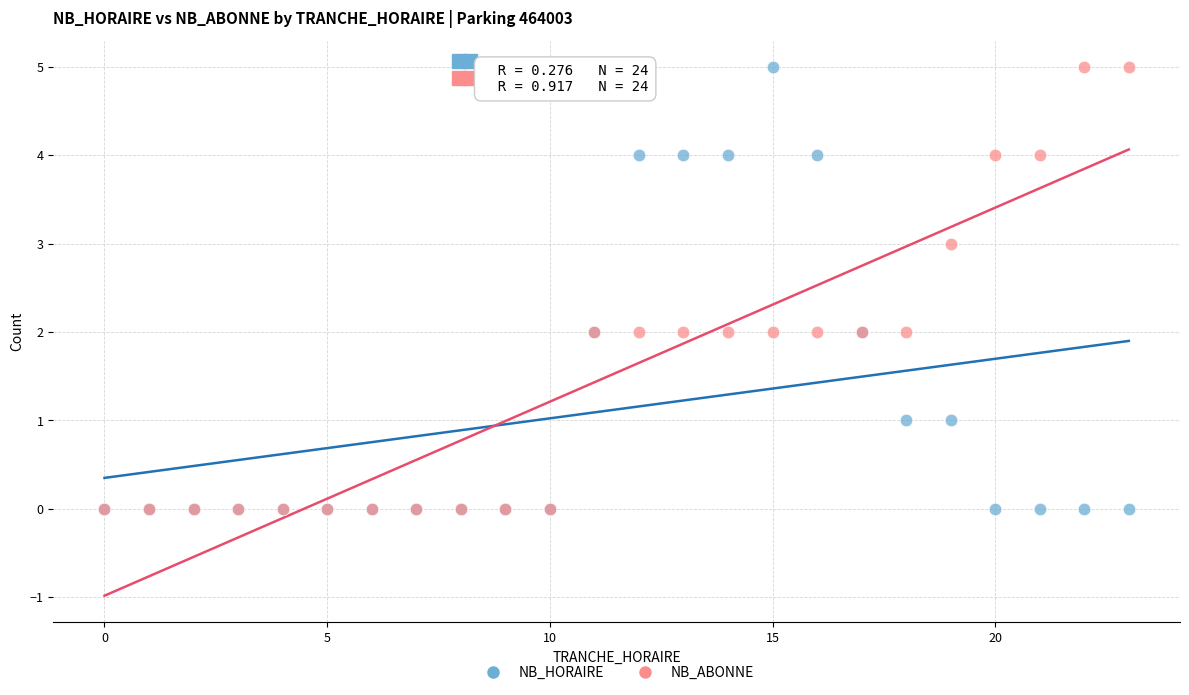

What are all the series names shown in the legend?

NB_HORAIRE, NB_ABONNE